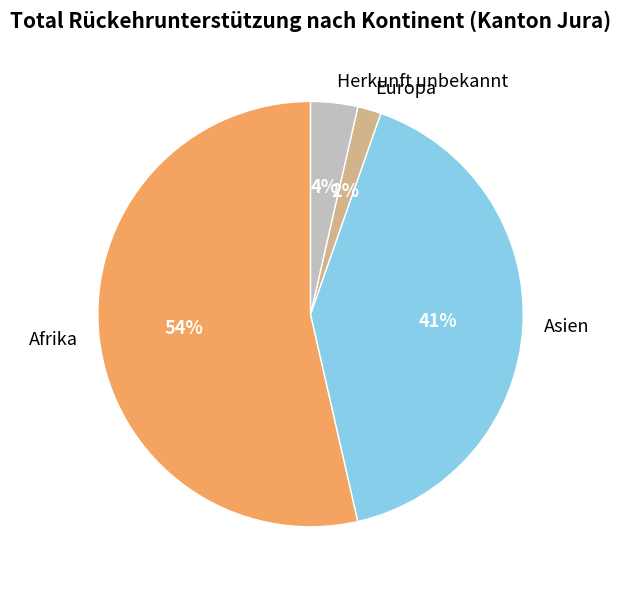

Is it true that Asien is 56% of the pie?

False